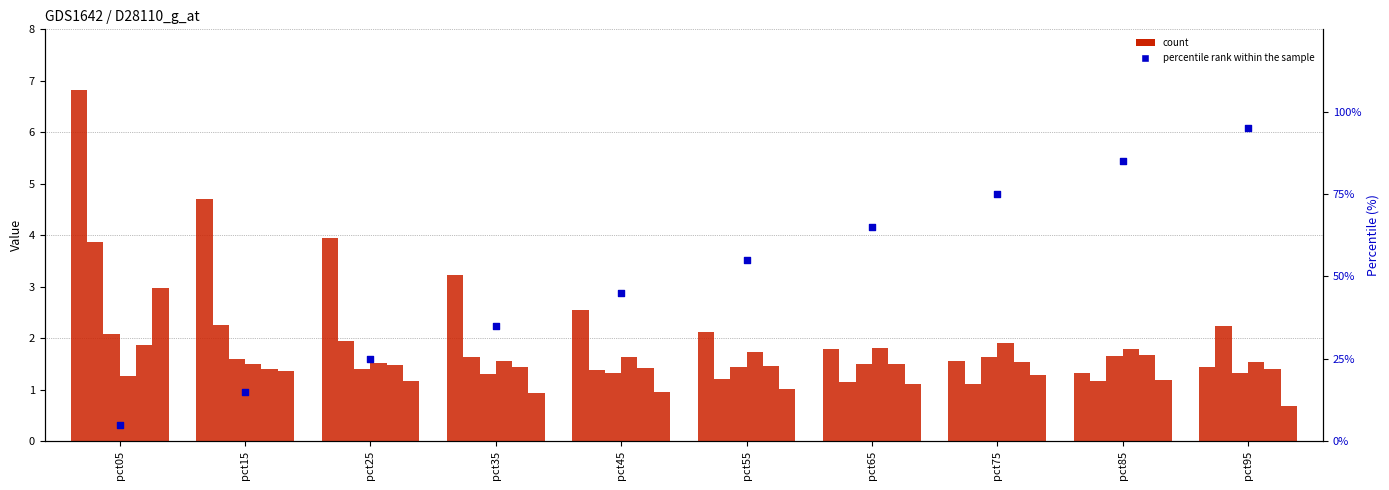

At which category is the sum across all series the highest?

pct05